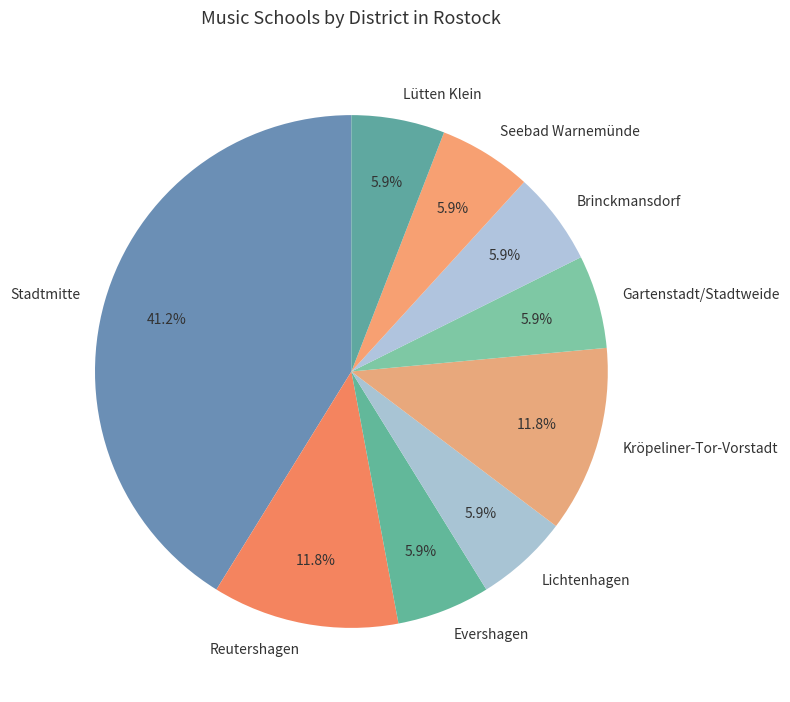

To the nearest percent, what portion does Brinckmansdorf represent?

6%